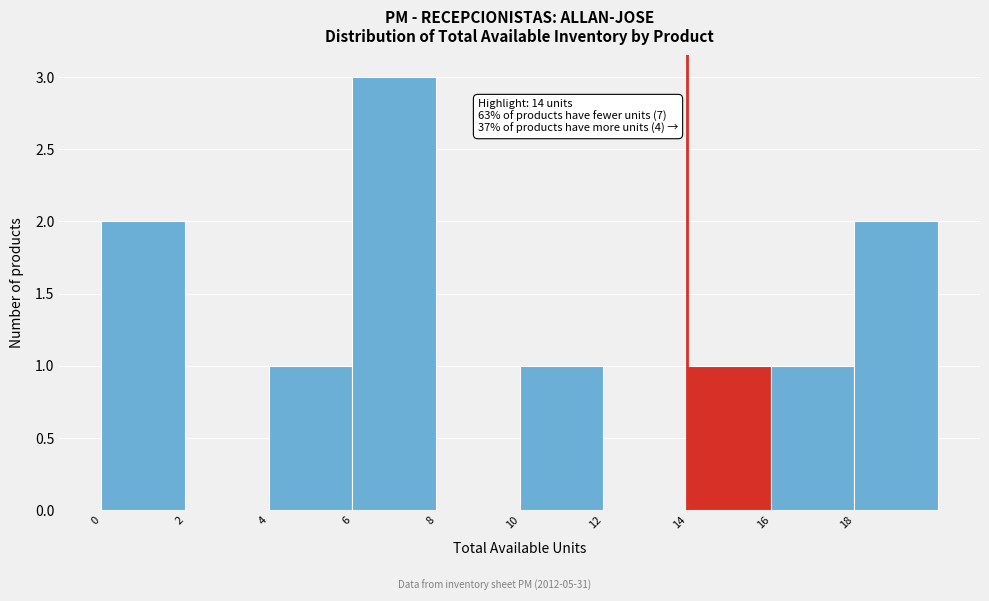

Which range on the x-axis has the tallest bar?

6 to 8